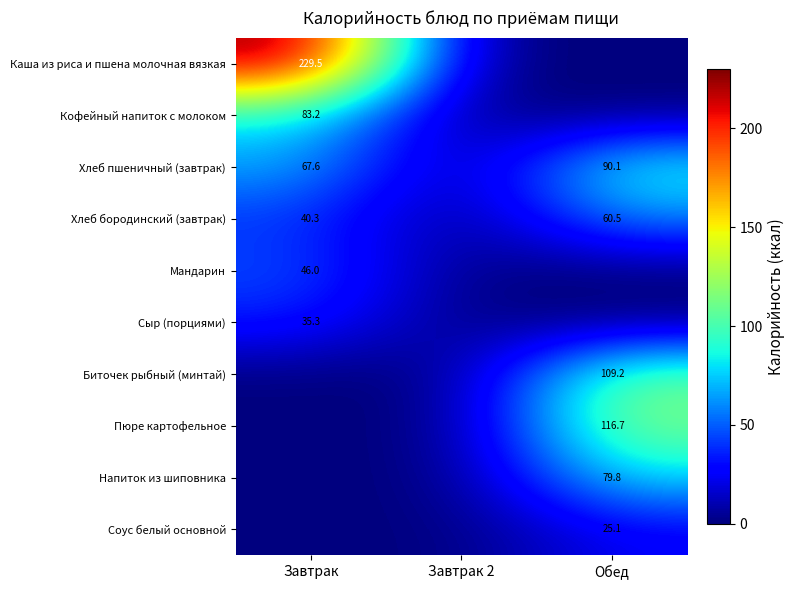

The value of Хлеб бородинский (завтрак) at Завтрак is 55.7. True or false?

False